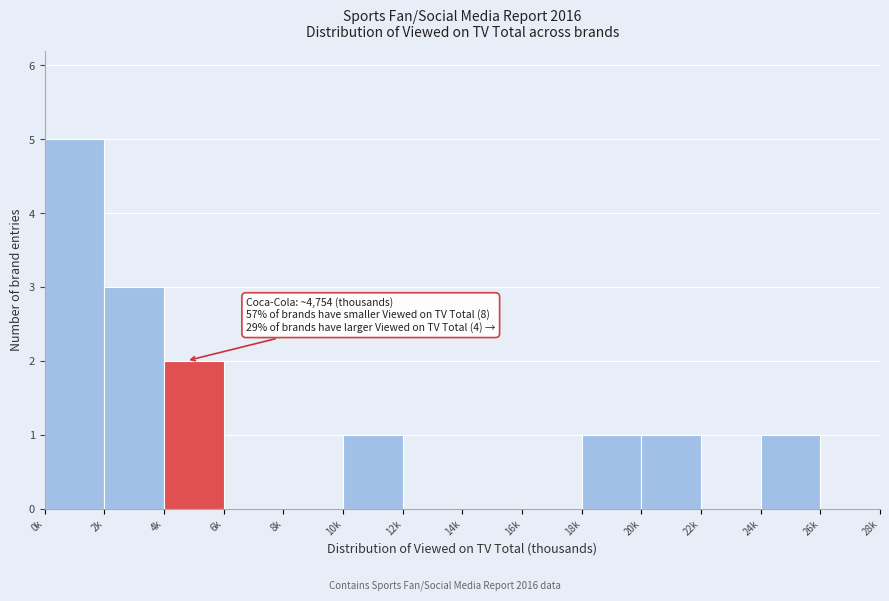

Reading right to left, extract all data points from this chart.

26k=0	24k=1	22k=0	20k=1	18k=1	16k=0	14k=0	12k=0	10k=1	8k=0	6k=0	4k=2	2k=3	0k=5